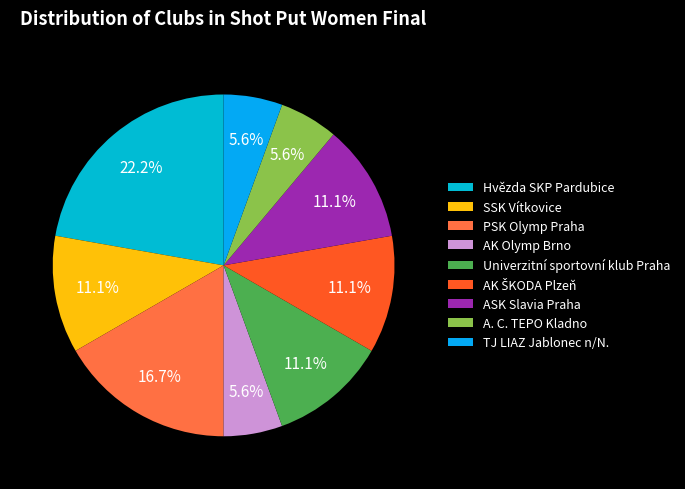

Do AK Olymp Brno and Univerzitní sportovní klub Praha together represent more than half of the pie?

No